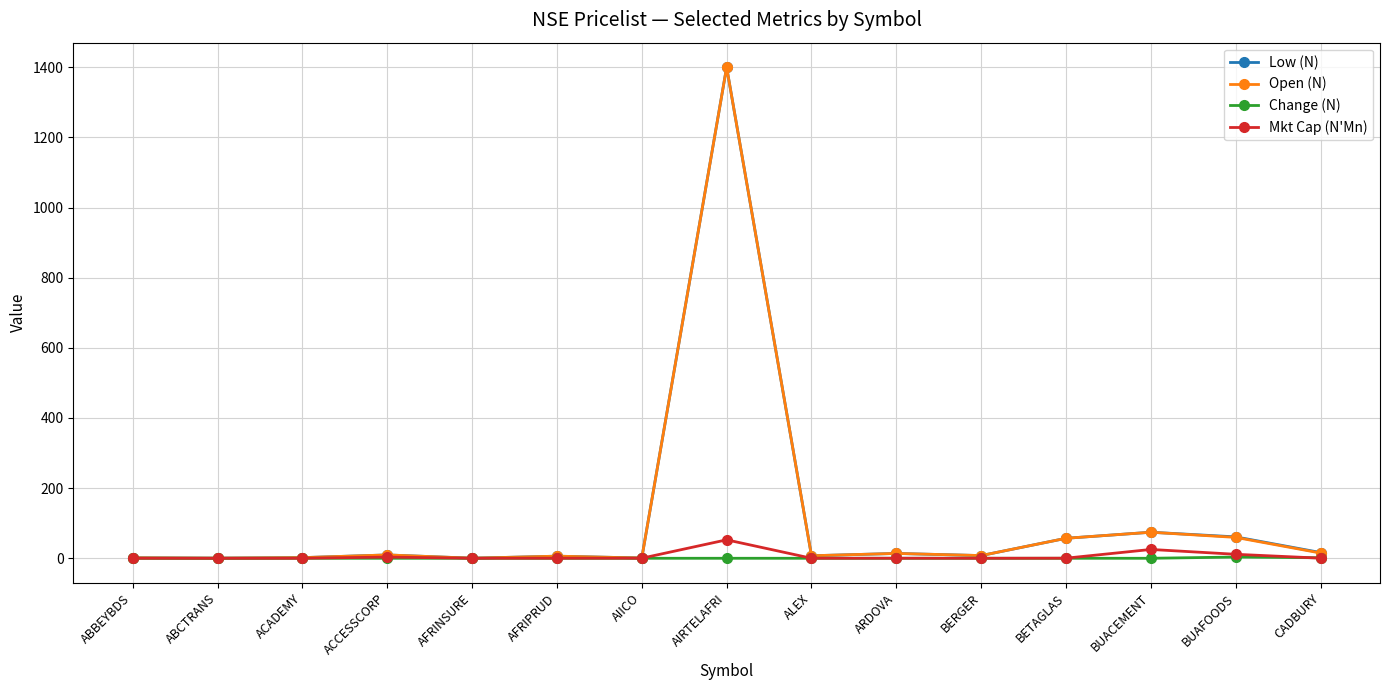

What is the average value of the Change (N) series?

0.3